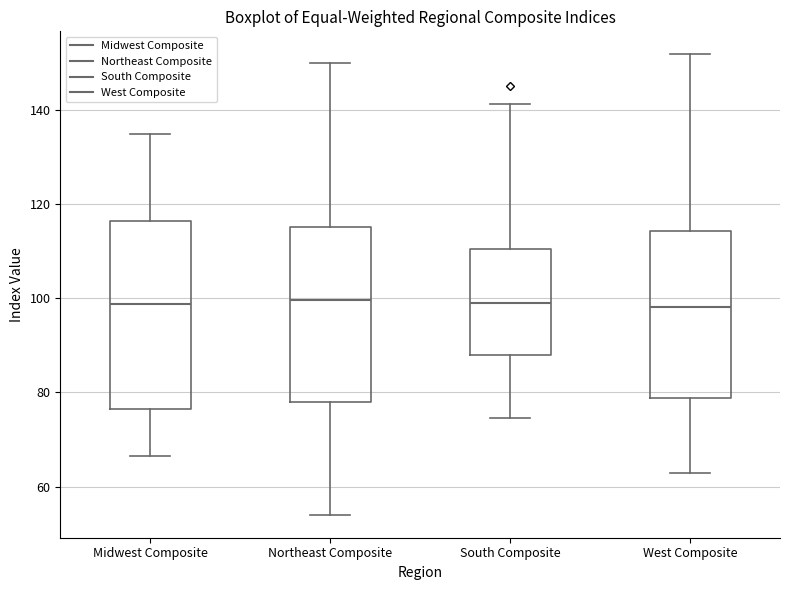

Where is the upper edge of the box for Midwest Composite on the y-axis? The values are not printed on the chart, so give them approximately, as read against the axis.

116